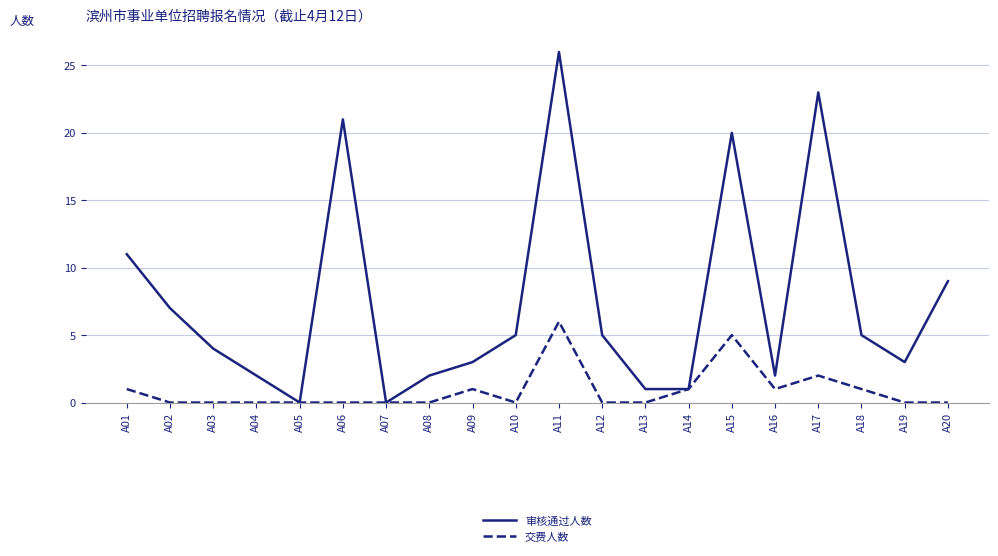

What are all the series names shown in the legend?

审核通过人数, 交费人数